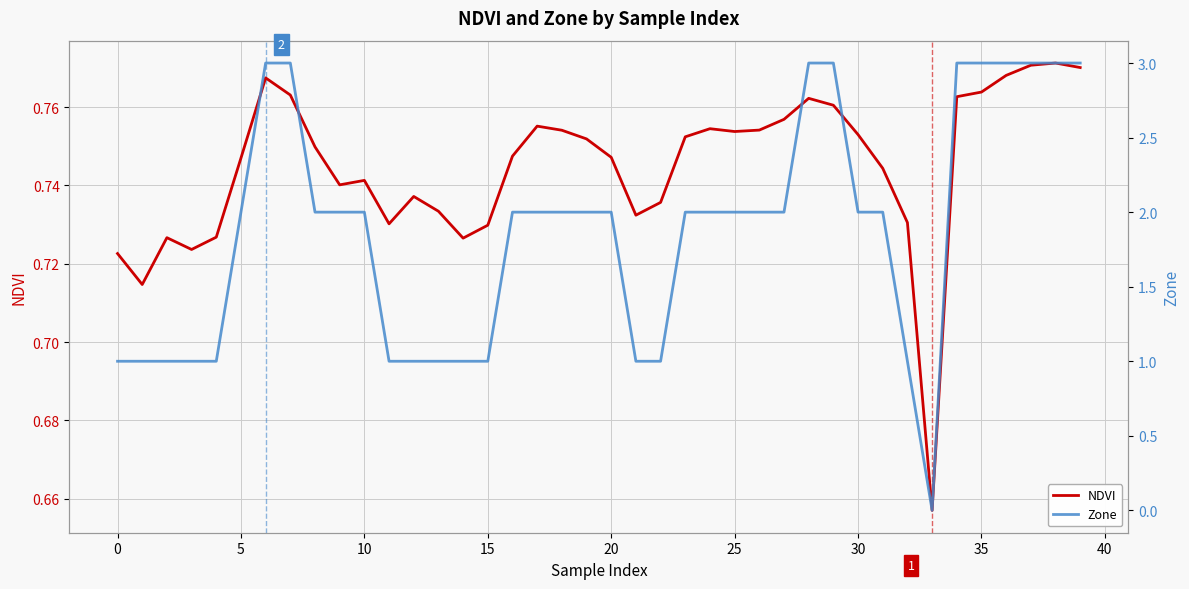

The value of NDVI at 25 is 0.4. True or false?

False